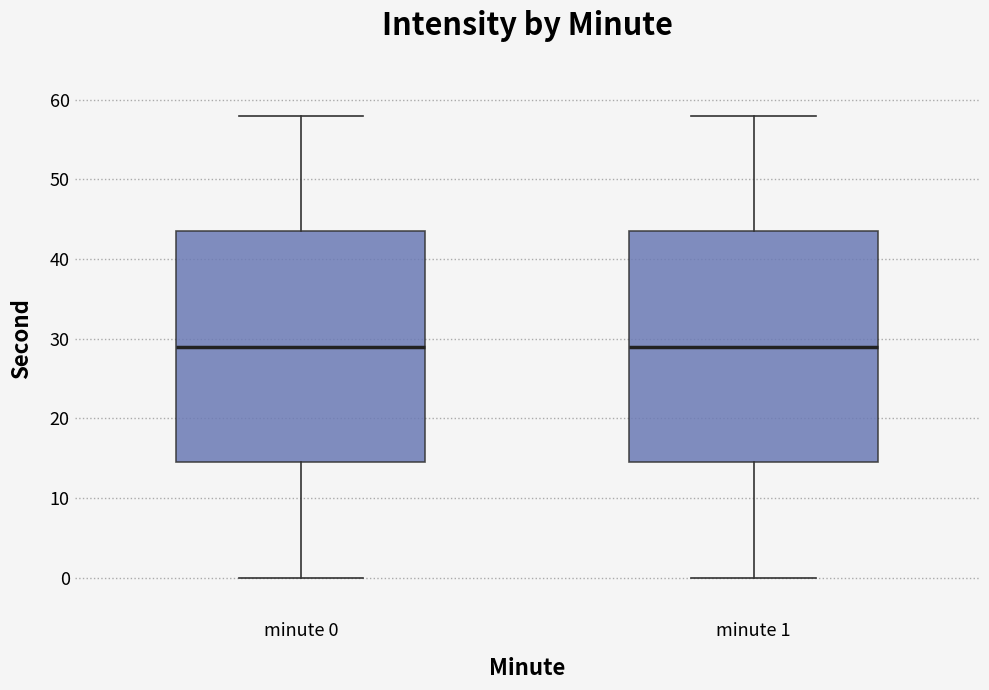

Reading left to right, read every box against the y-axis: the position of its median line, the range the box covers, and the ends of its whiskers. The values are not printed on the chart, so give them approximately, as read against the axis.

minute 0: median 29, box 15 to 44, whiskers 0 to 58
minute 1: median 29, box 15 to 44, whiskers 0 to 58